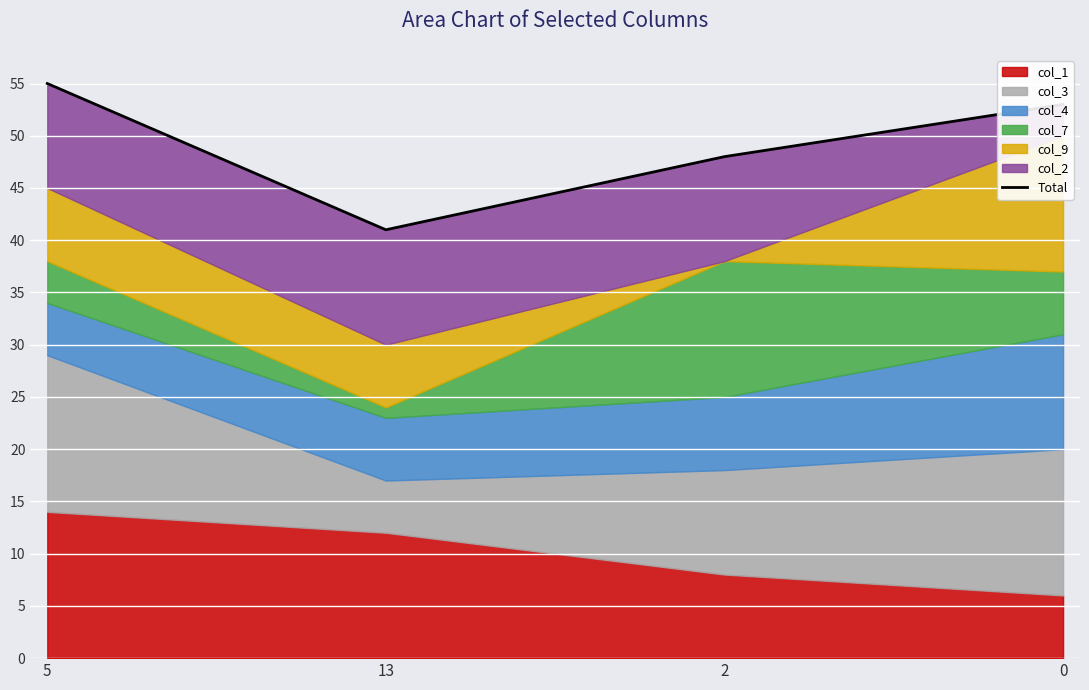

What is the label of the 3rd point from the left?

2